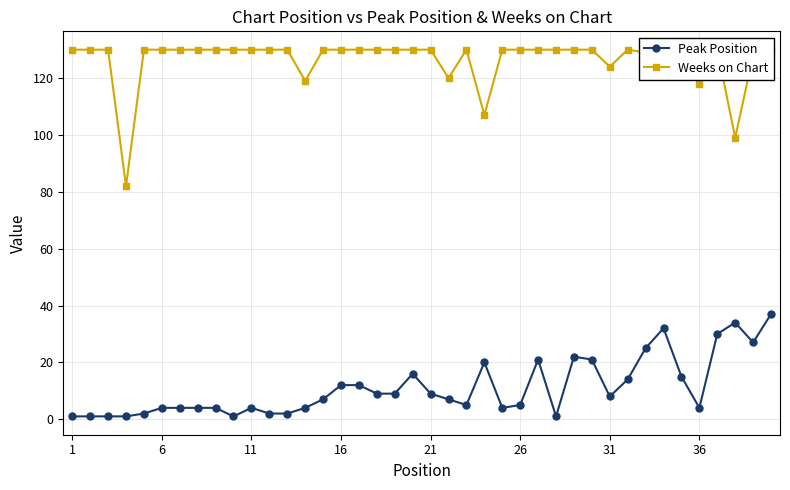

Does the chart display data point markers on the line(s)?

Yes